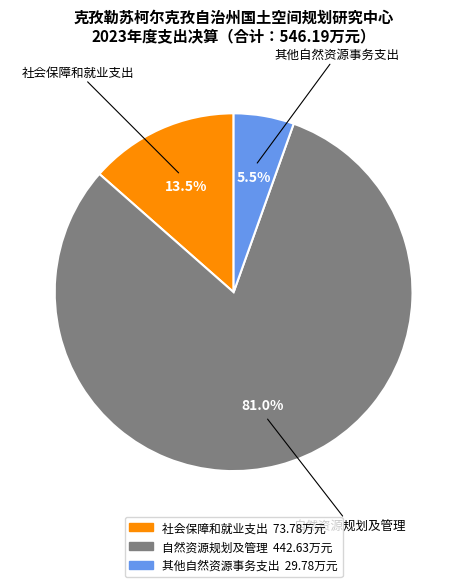

True or false: 自然资源规划及管理 accounts for 81% of the total.

True